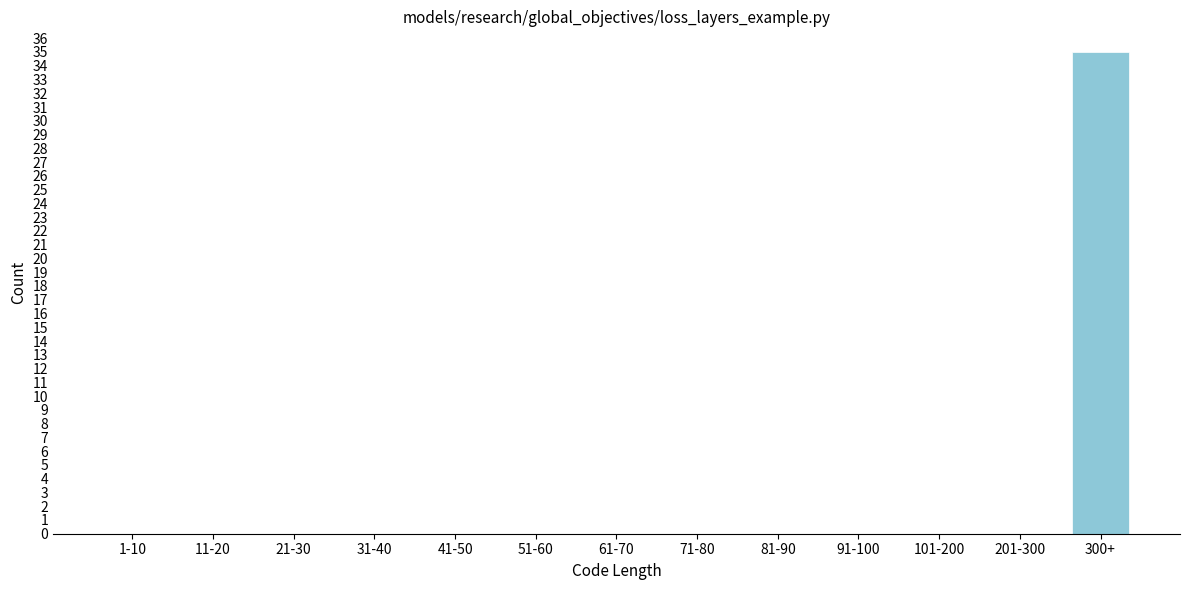

What is the sum of all values?

35